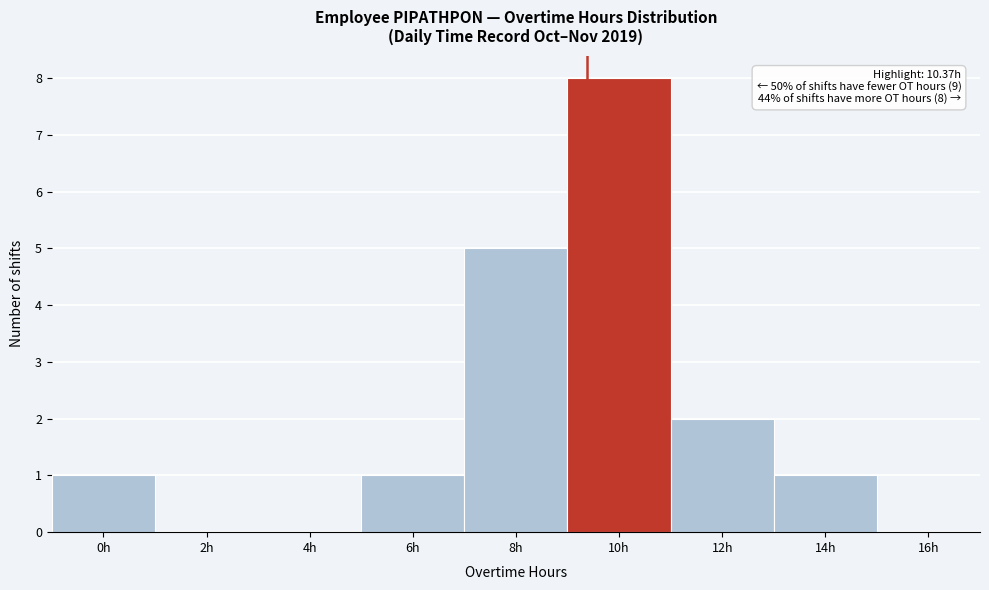

Reading left to right, extract all data points from this chart.

0h=1	2h=0	4h=0	6h=1	8h=5	10h=8	12h=2	14h=1	16h=0